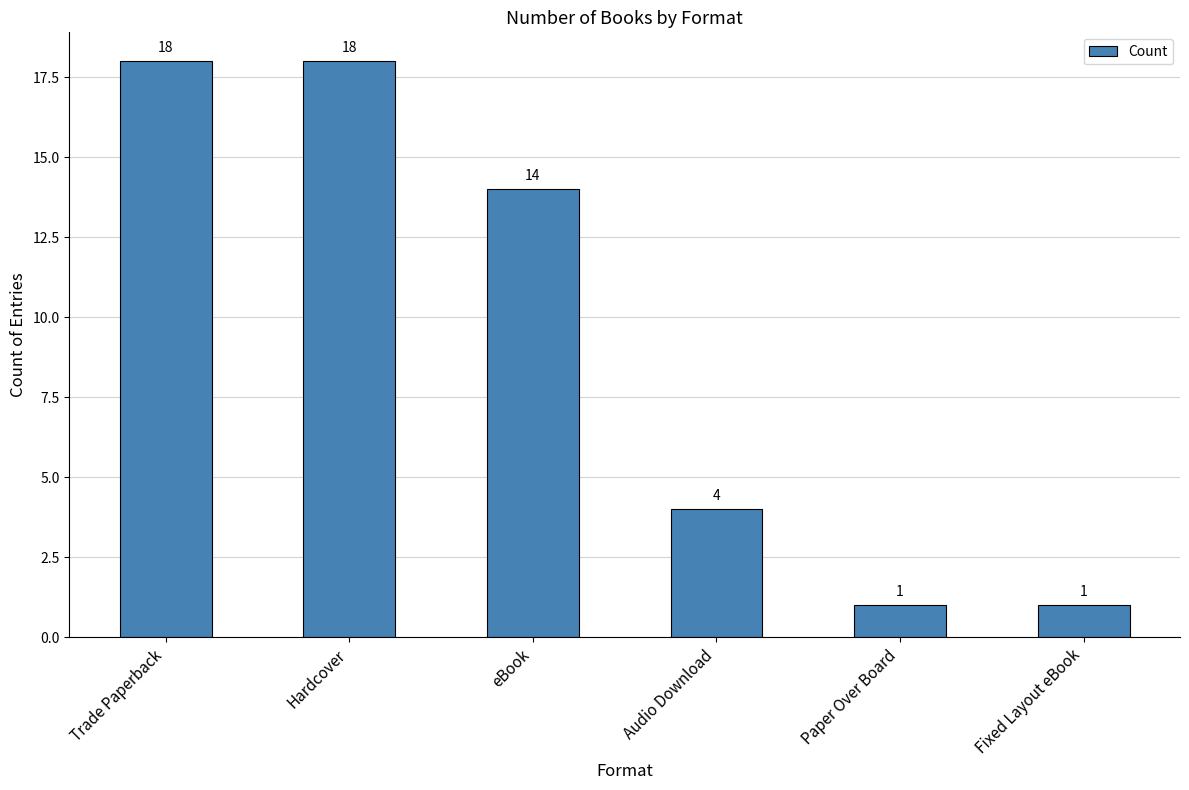

What is the sum of all values?

56